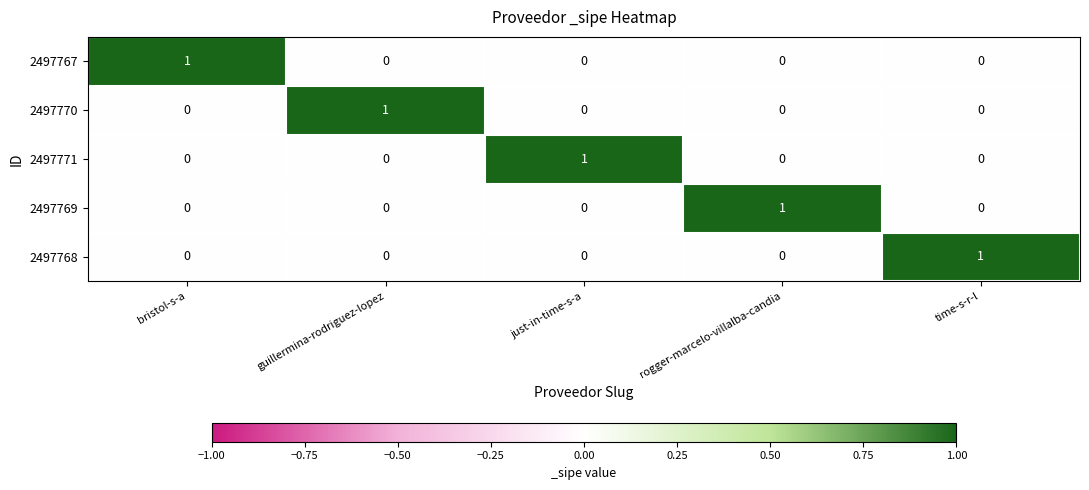

At how many categories does at least one series exceed 0?

5